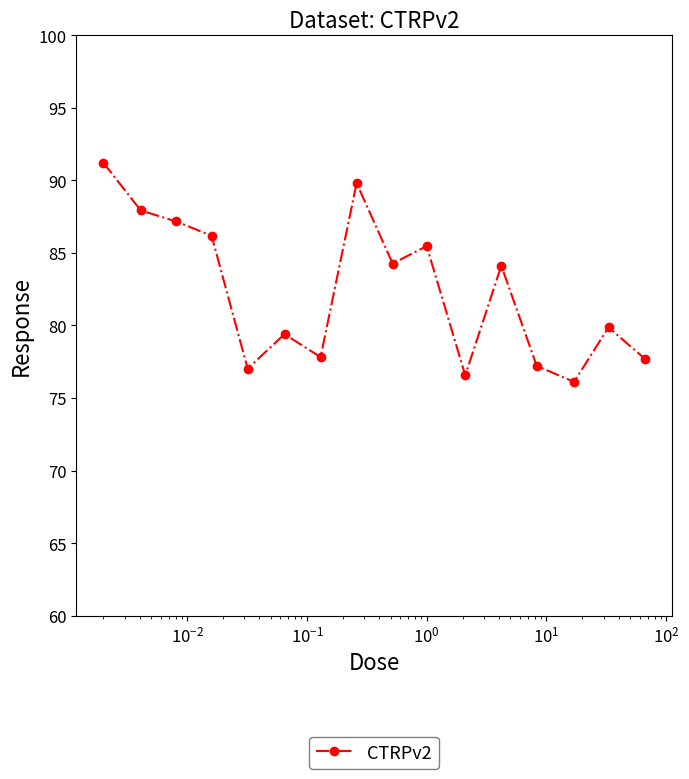

How many data points are less than 84?

8